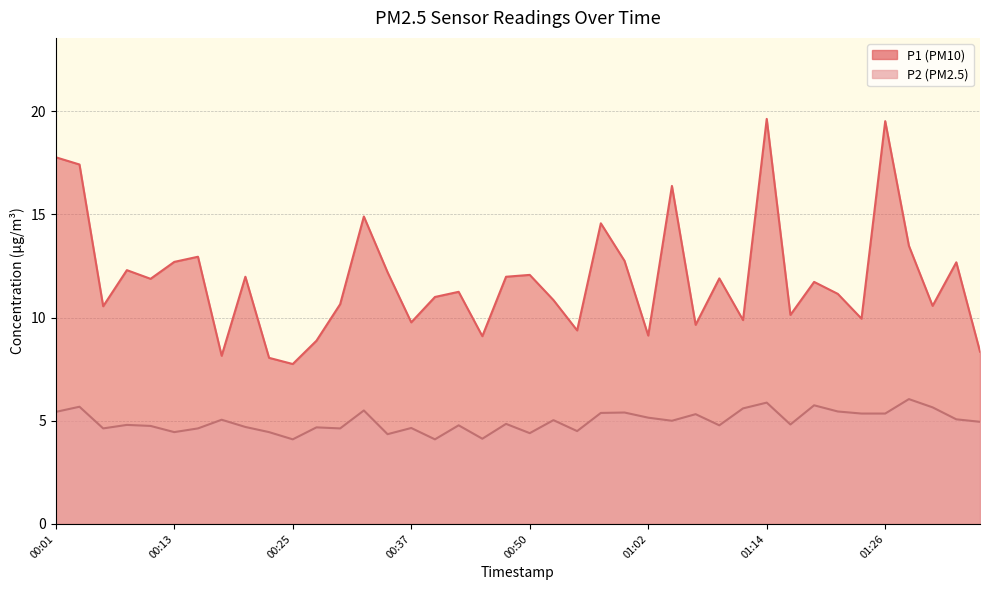

True or false: P2 and P1 cross at least once.

False